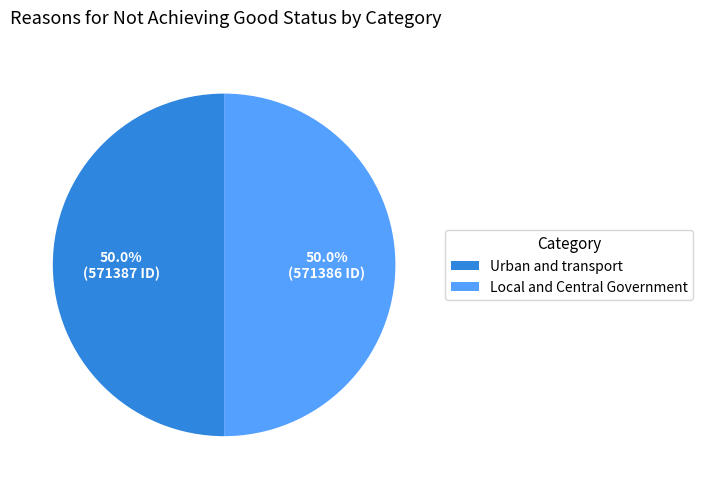

What is the ratio of the value at Local and Central Government to the value at Urban and transport?

1.0